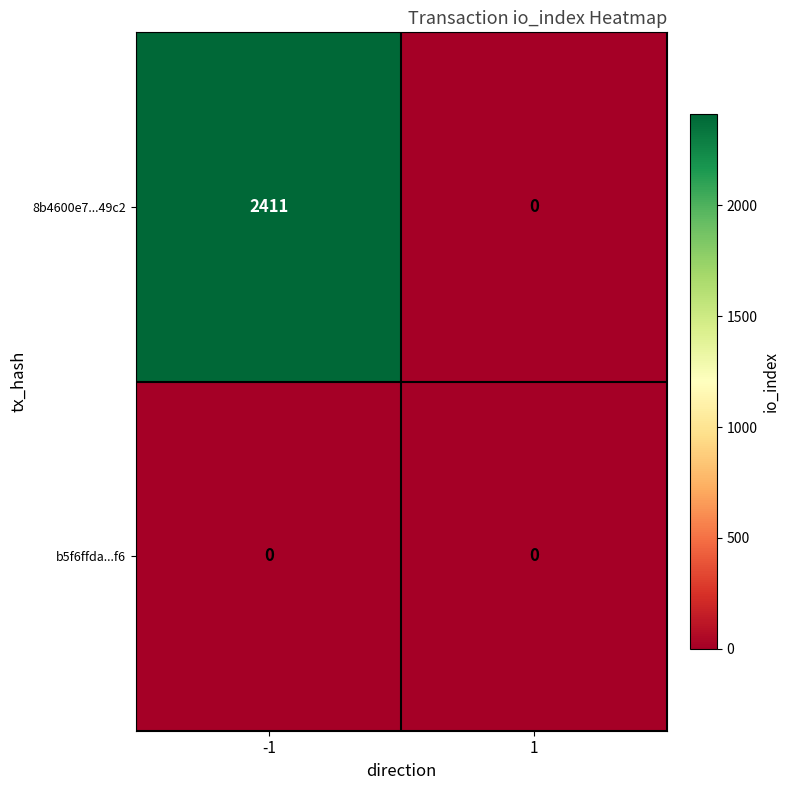

Count the number of categories in the chart.

2